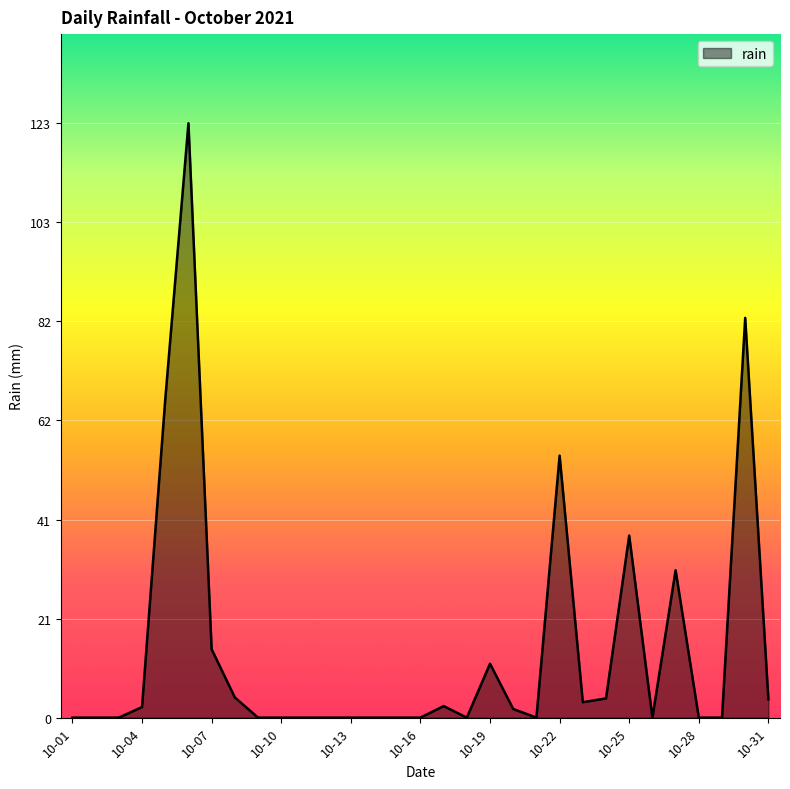

What is the difference between the maximum and minimum values?

123.4